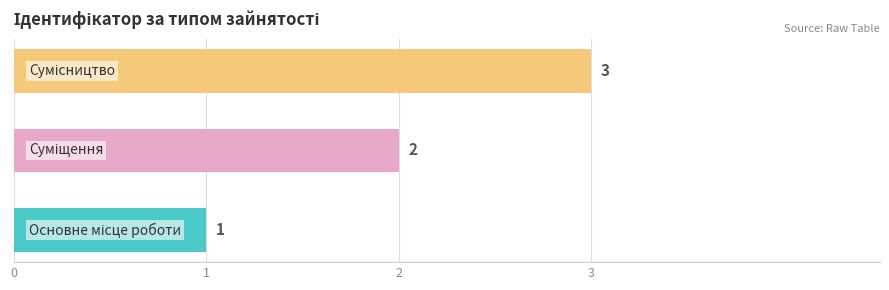

How many distinct data groups are displayed?

1